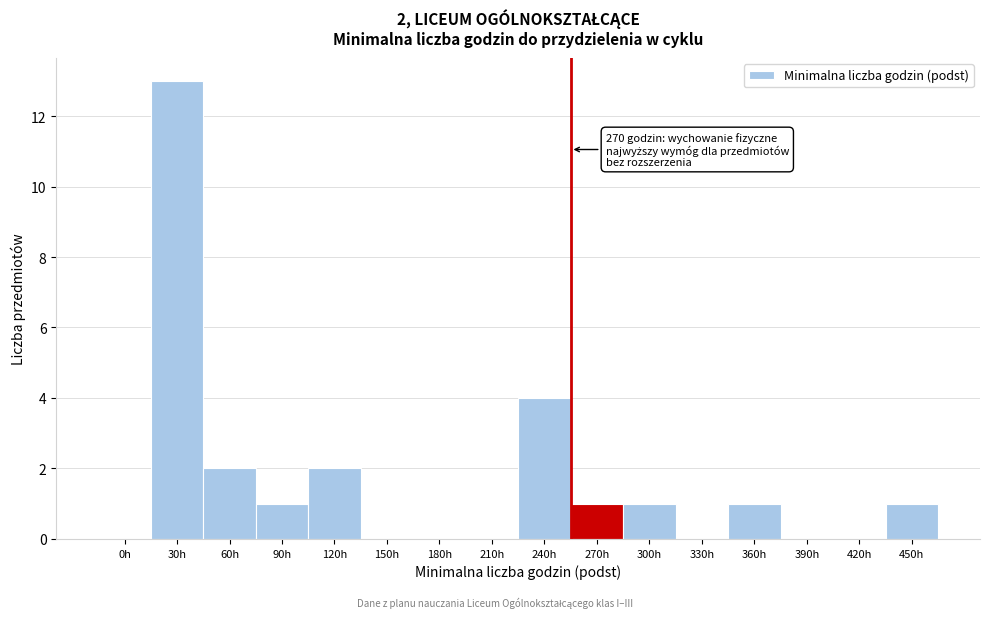

Reading right to left, what are all the values shown in this chart?

450h=1	420h=0	390h=0	360h=1	330h=0	300h=1	270h=1	240h=4	210h=0	180h=0	150h=0	120h=2	90h=1	60h=2	30h=13	0h=0